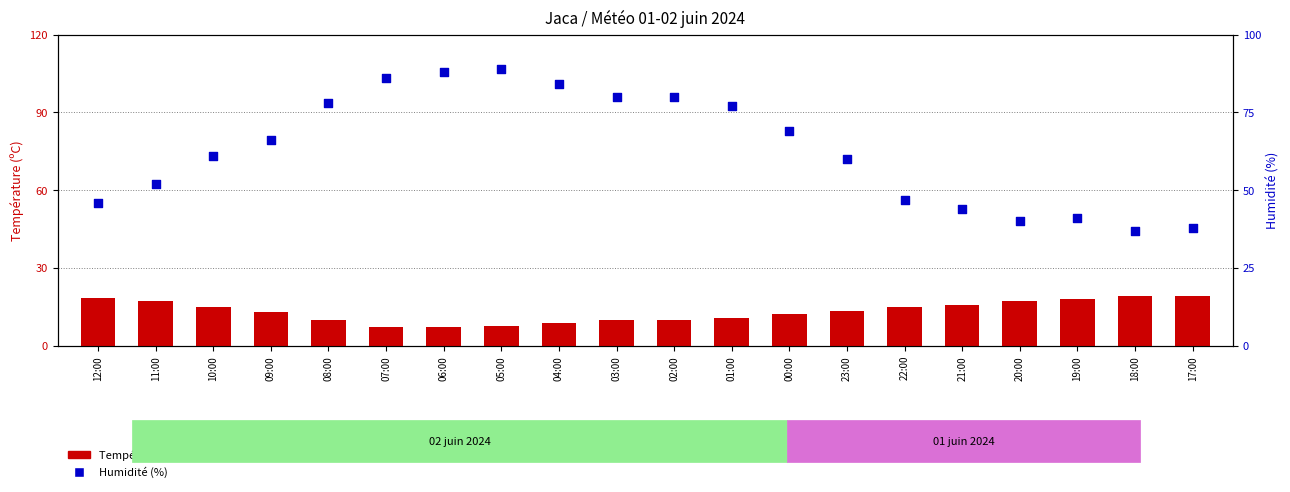

Which series has the largest total across all categories?

Humidité (%)